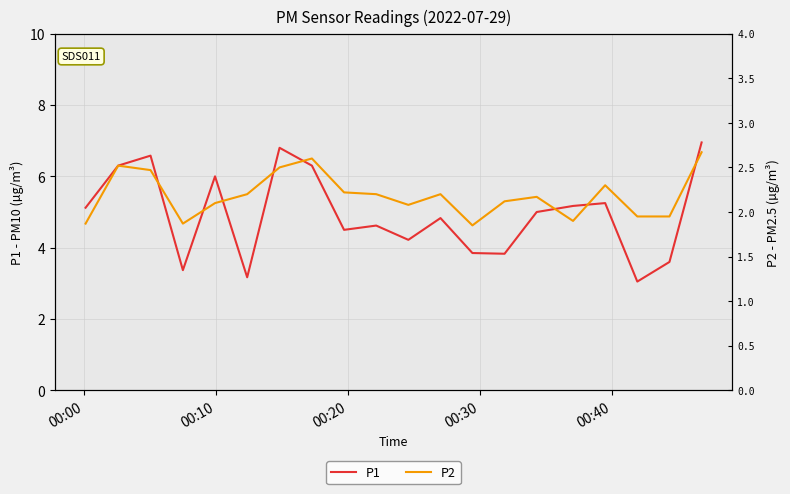

Is this an area chart (filled region under the line)?

No